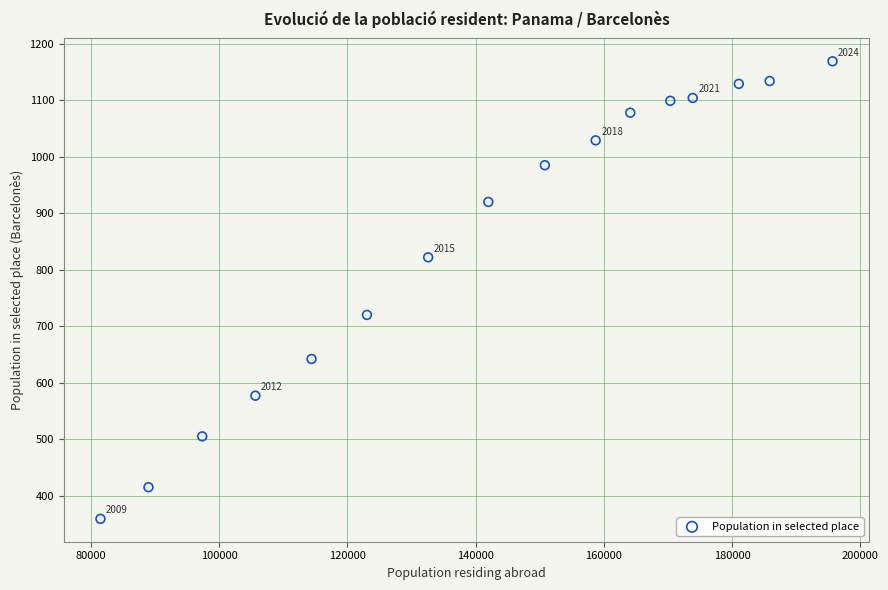

What is the range of X values (max minus min)?

114165